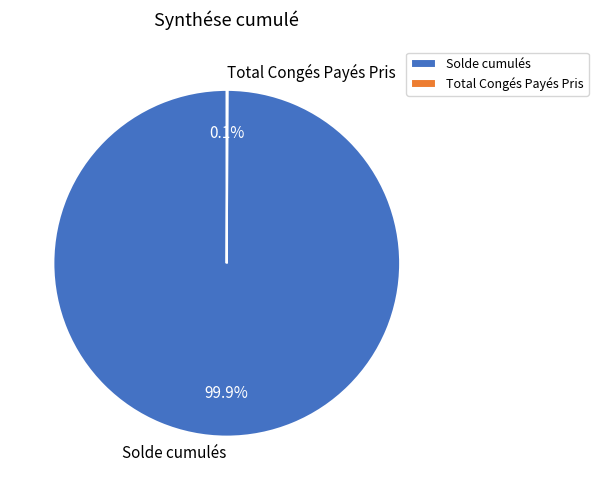

Which slice is the largest?

Solde cumulés